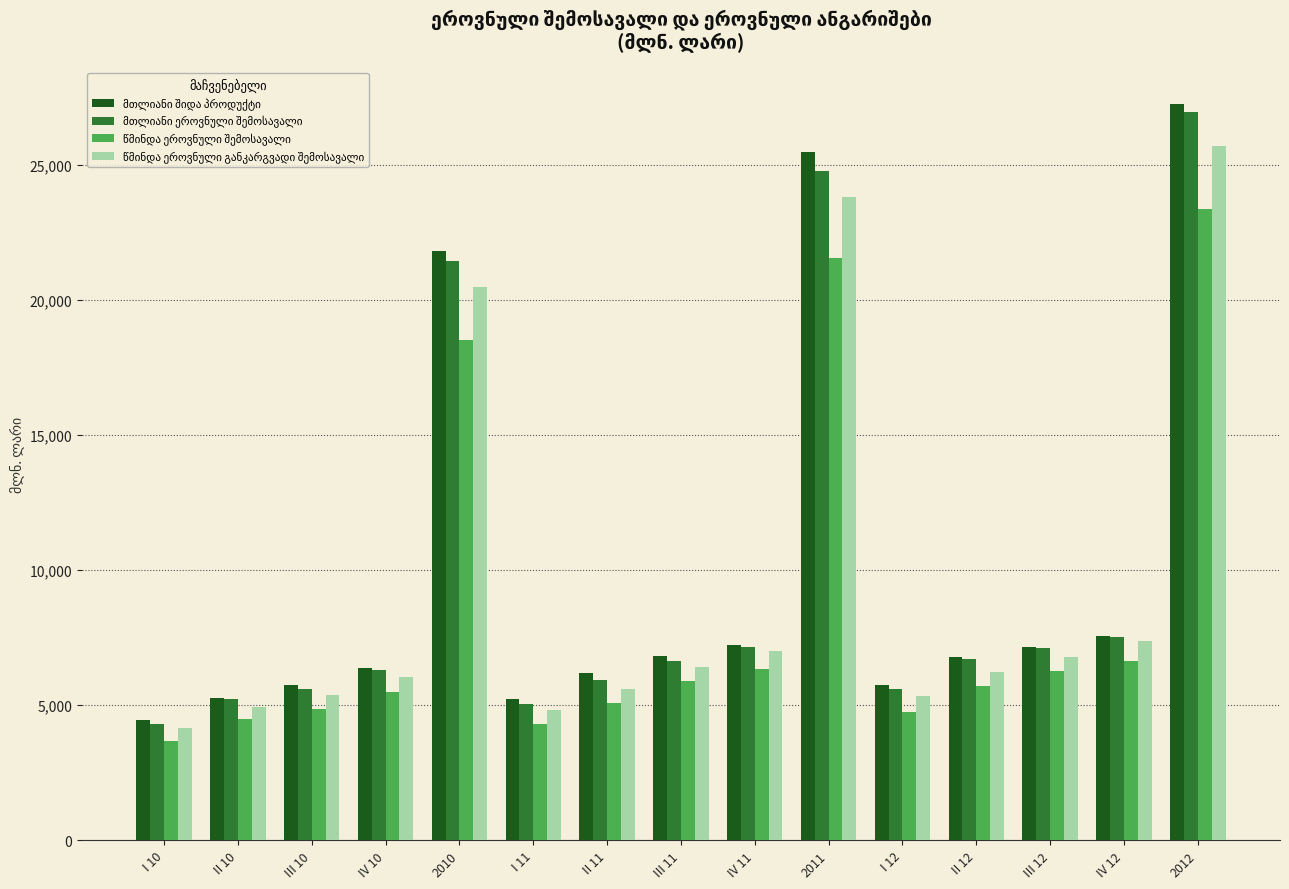

How many bars are there in total?

60